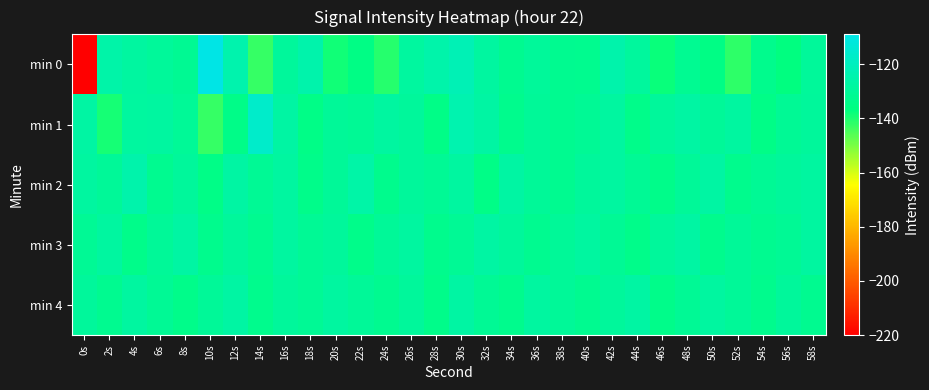

Count the number of data series in this chart.

5